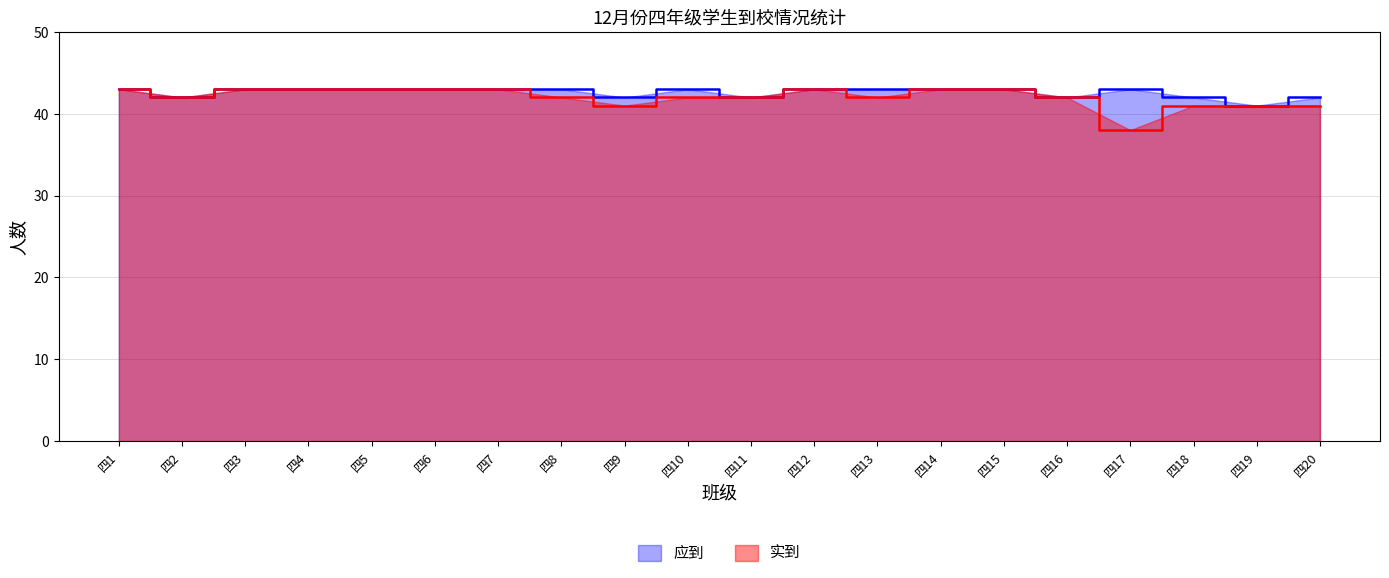

Which has a higher value, 四11 or 四8?

四8